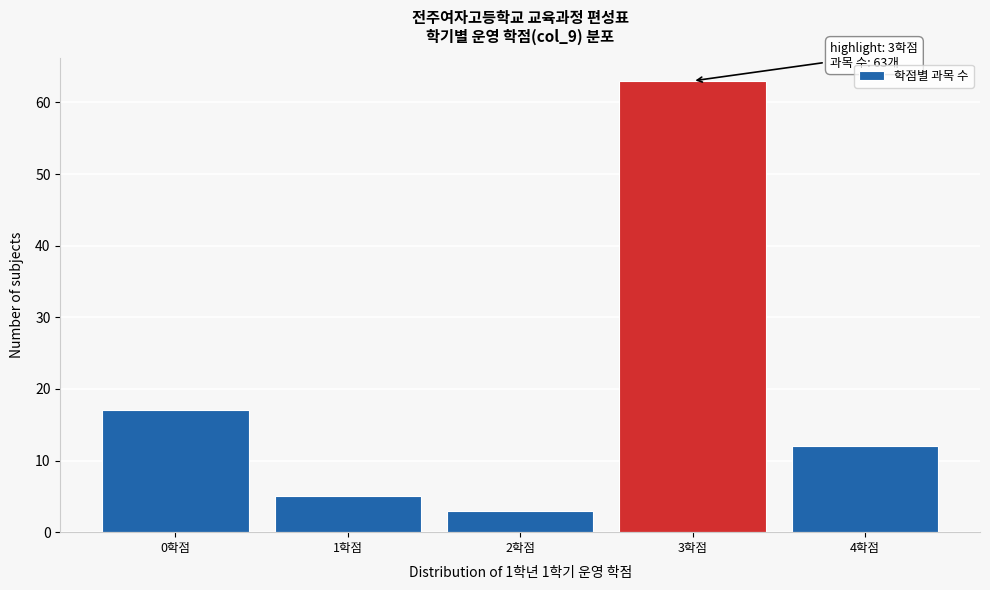

Which range on the x-axis has the tallest bar?

2.5 to 3.5